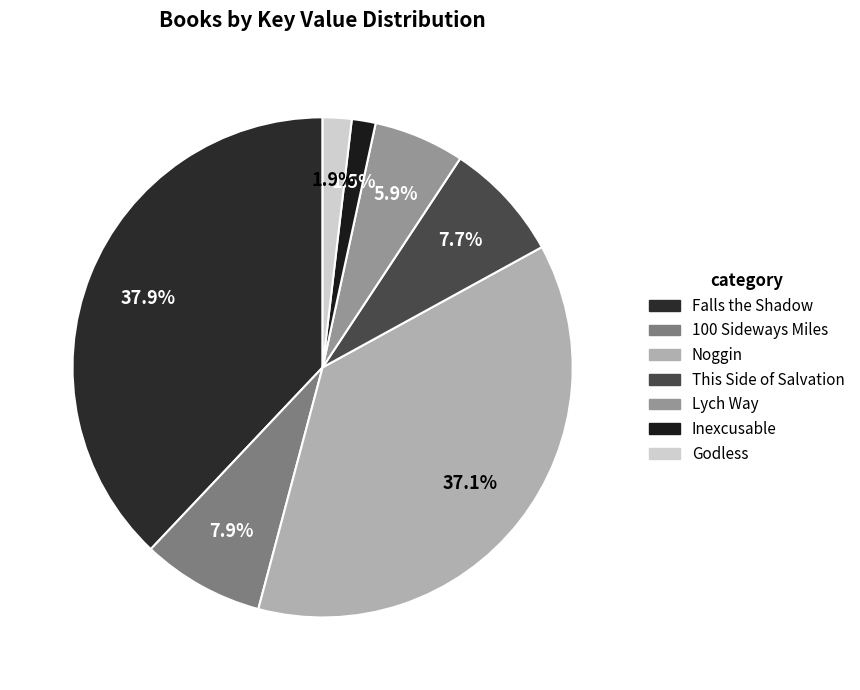

Rank the categories by value from highest to lowest.

Falls the Shadow, Noggin, 100 Sideways Miles, This Side of Salvation, Lych Way, Godless, Inexcusable